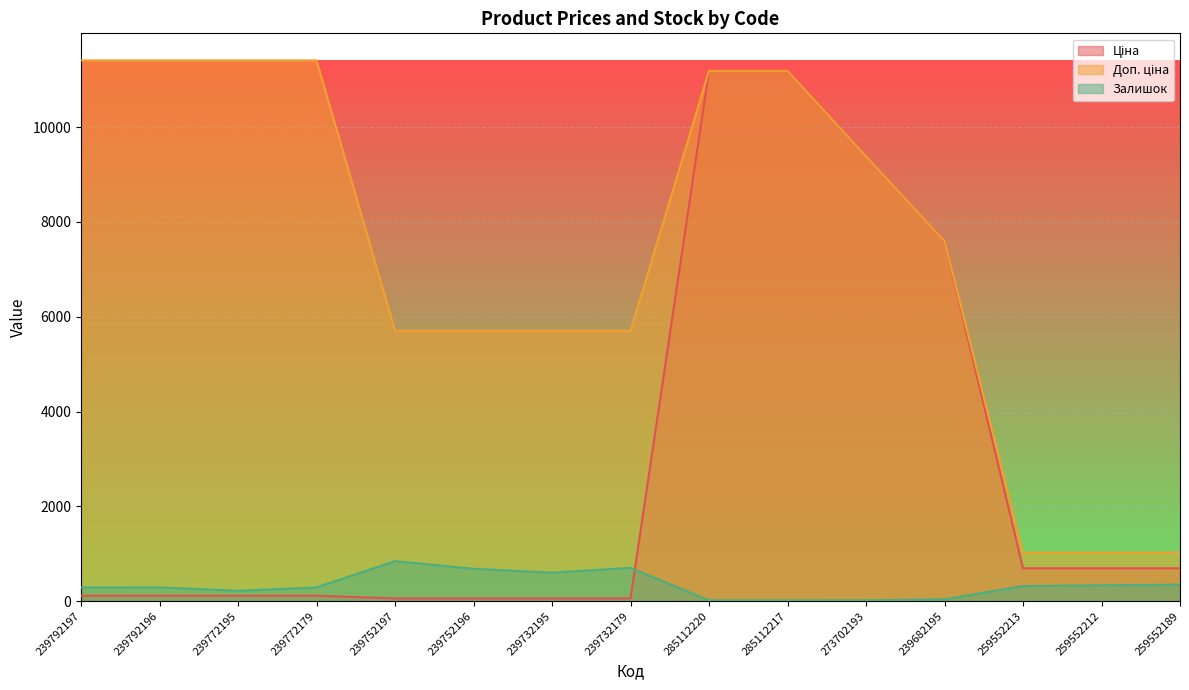

Which category has the lowest value across all series?

285112220